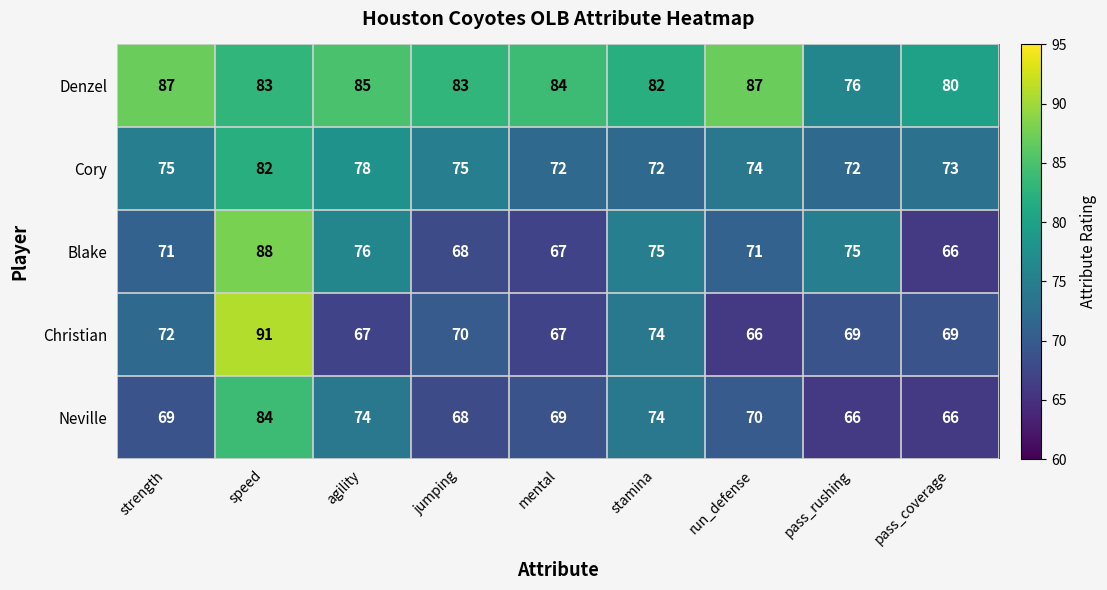

Count the number of categories in the chart.

9